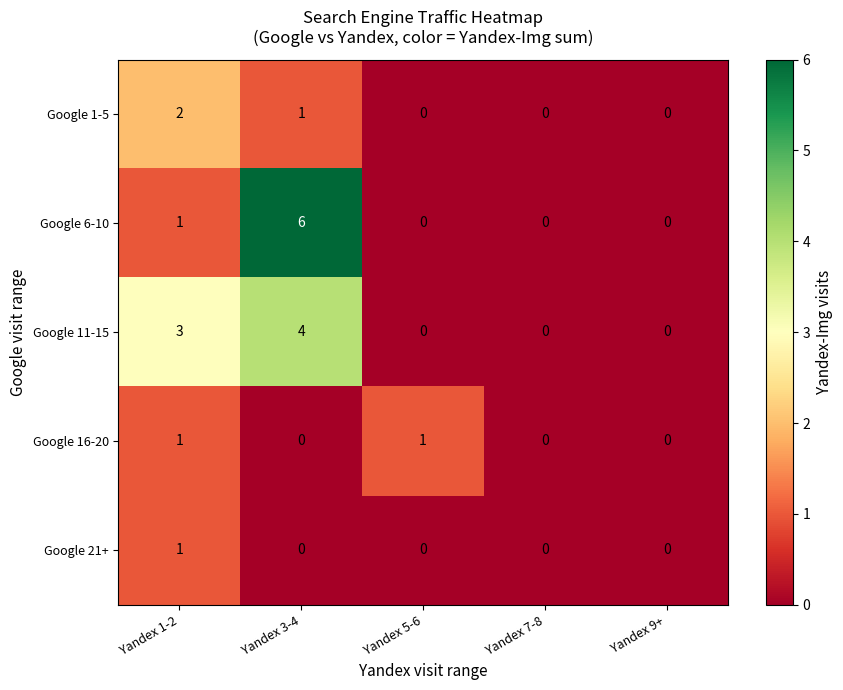

What is the maximum value shown in the chart?

6